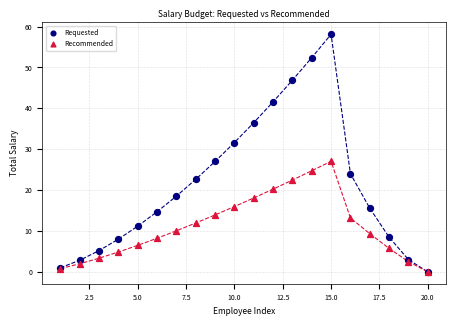

What are all the series names shown in the legend?

Requested, Recommended